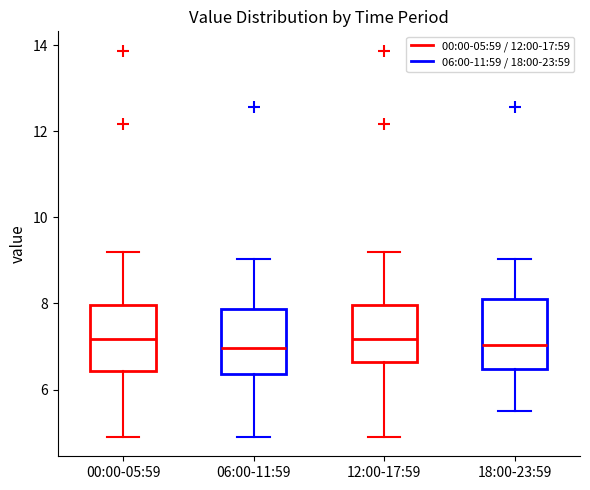

Reading left to right, transcribe this box plot: for each box, give where its median line is, the range the box spans, and where its two whiskers end, as read against the y-axis. The values are not printed on the chart, so give them approximately, as read against the axis.

00:00-05:59: median 7.2, box 6.4 to 8.0, whiskers 5.0 to 9.2
06:00-11:59: median 7.0, box 6.4 to 7.8, whiskers 5.0 to 9.0
12:00-17:59: median 7.2, box 6.6 to 8.0, whiskers 5.0 to 9.2
18:00-23:59: median 7.0, box 6.4 to 8.2, whiskers 5.6 to 9.0